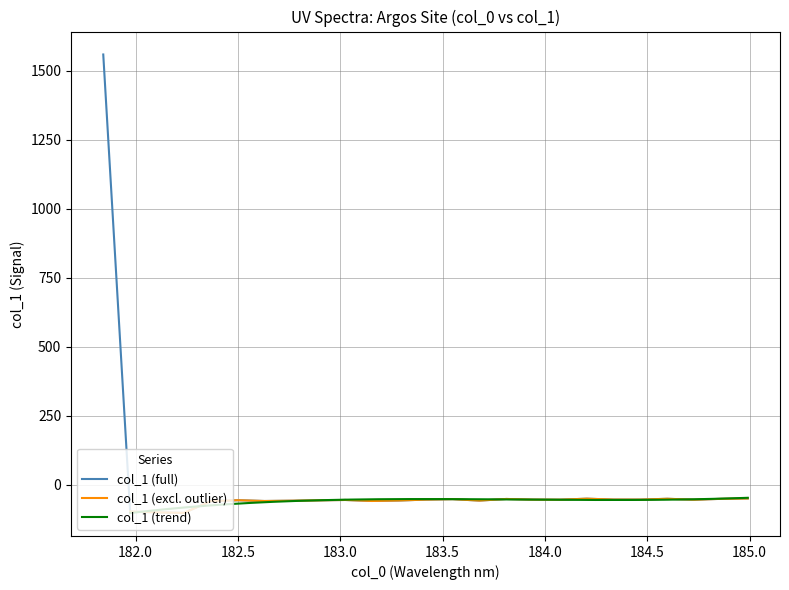

Does the chart have visible grid lines?

Yes